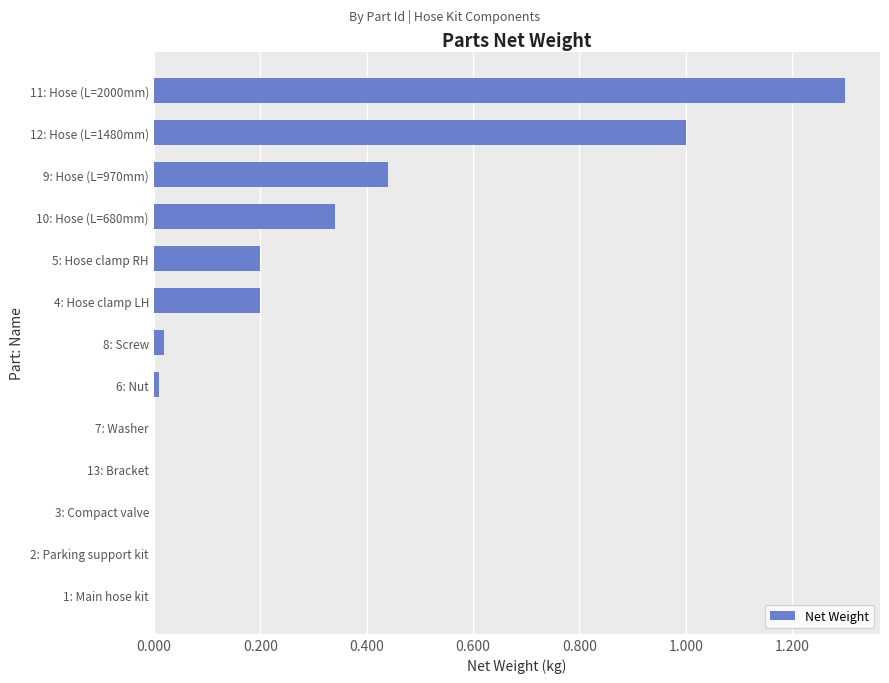

How many distinct data groups are displayed?

1